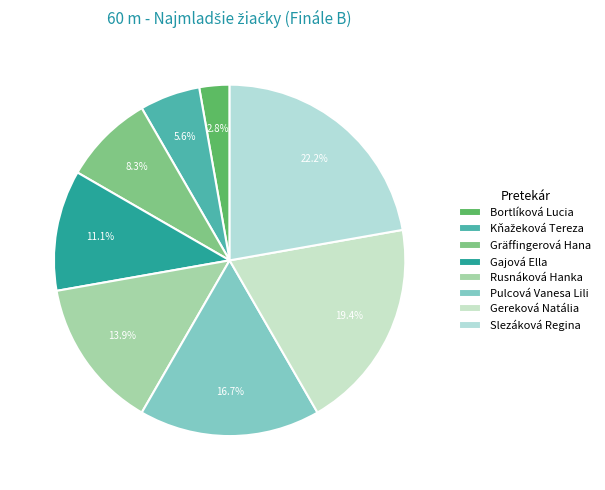

How much of the chart is everything except Rusnáková Hanka?

86.1%